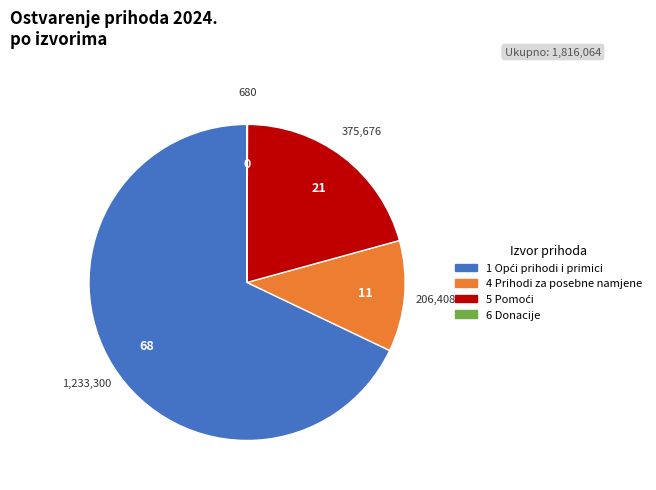

Is it true that 4 Prihodi za posebne namjene is 5% of the pie?

False